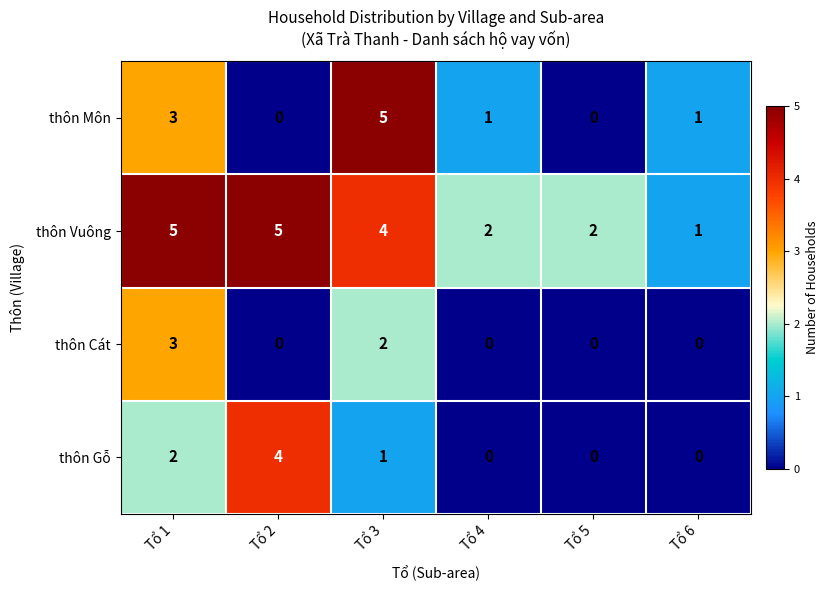

Reading left to right, list all the values displayed in this chart.

thôn Môn: Tổ 1=3	Tổ 2=0	Tổ 3=5	Tổ 4=1	Tổ 5=0	Tổ 6=1
thôn Vuông: Tổ 1=5	Tổ 2=5	Tổ 3=4	Tổ 4=2	Tổ 5=2	Tổ 6=1
thôn Cát: Tổ 1=3	Tổ 2=0	Tổ 3=2	Tổ 4=0	Tổ 5=0	Tổ 6=0
thôn Gỗ: Tổ 1=2	Tổ 2=4	Tổ 3=1	Tổ 4=0	Tổ 5=0	Tổ 6=0